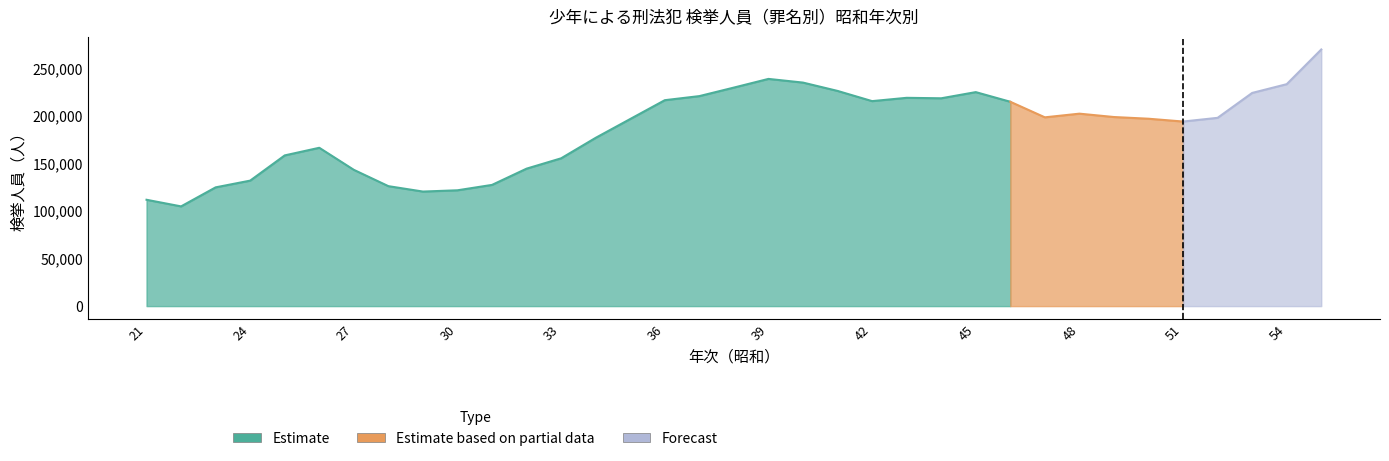

What is the greatest value displayed?

269769